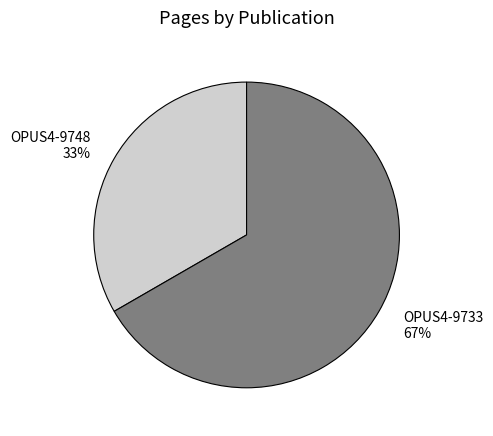

Rank the categories by value from highest to lowest.

OPUS4-9733, OPUS4-9748